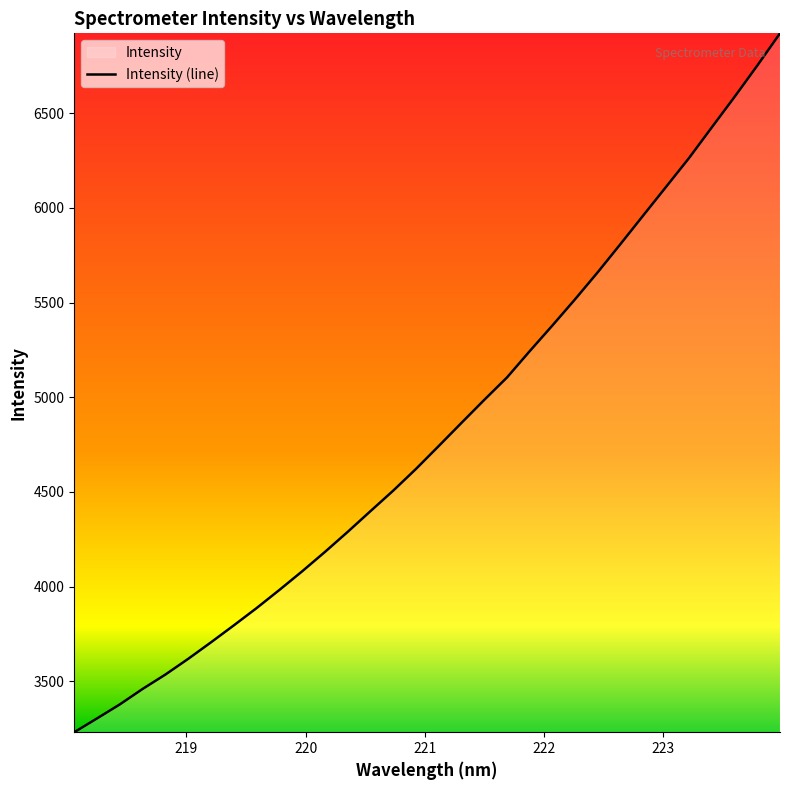

What is the label of the 27th point from the left?

223.0264